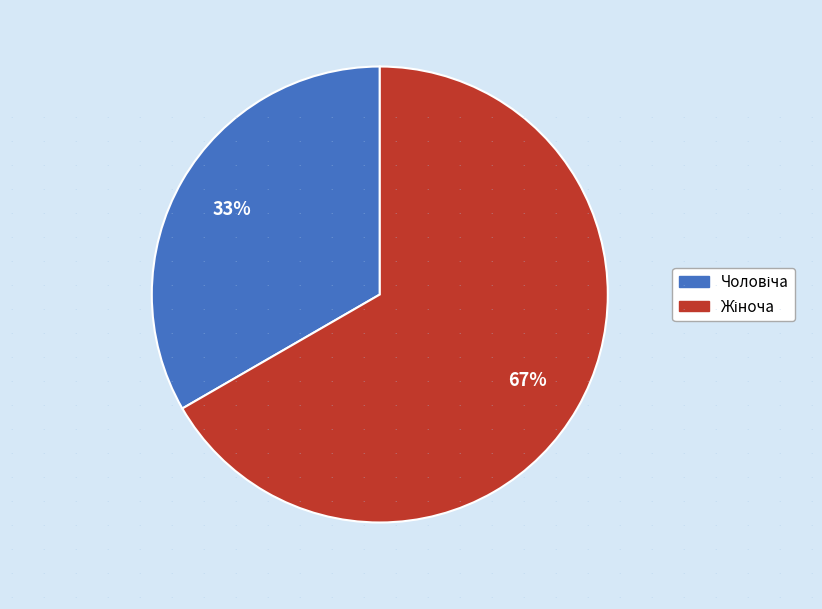

Is there a majority slice in this chart?

Yes